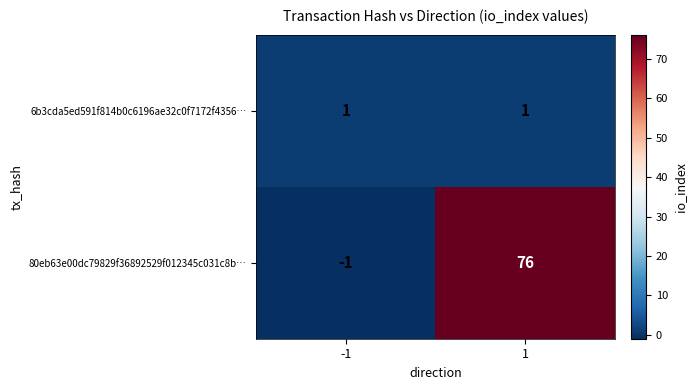

List the series in order of their overall mean, highest first.

80eb63e00dc79829f36892529f012345c031c8b…, 6b3cda5ed591f814b0c6196ae32c0f7172f4356…